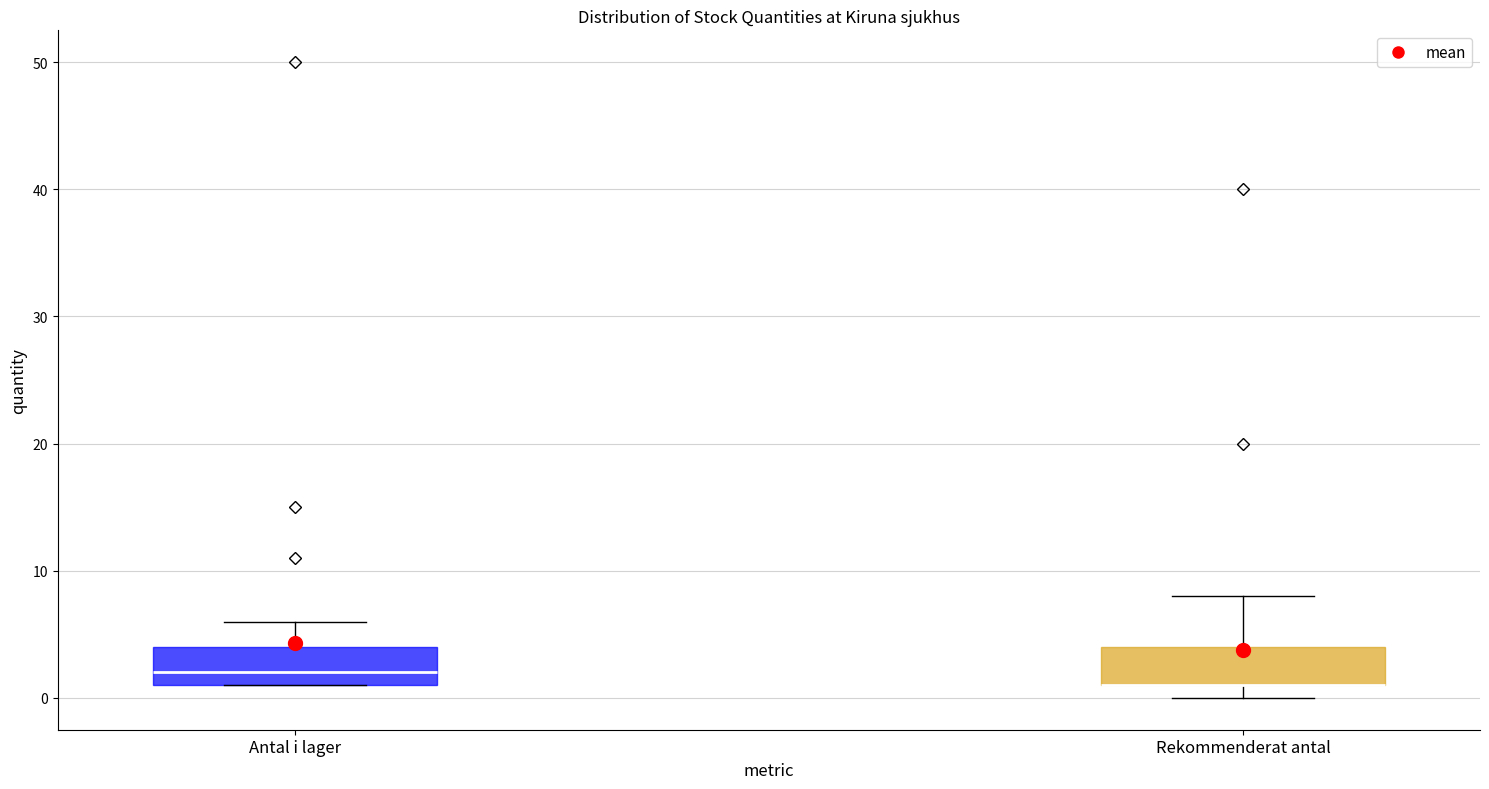

Reading left to right, read every box against the y-axis: the position of its median line, the range the box covers, and the ends of its whiskers. The values are not printed on the chart, so give them approximately, as read against the axis.

Antal i lager: median 2, box 1 to 4, whiskers 1 to 6
Rekommenderat antal: median 1 (drawn on the box's lower edge), box 1 to 4, whiskers 0 to 8